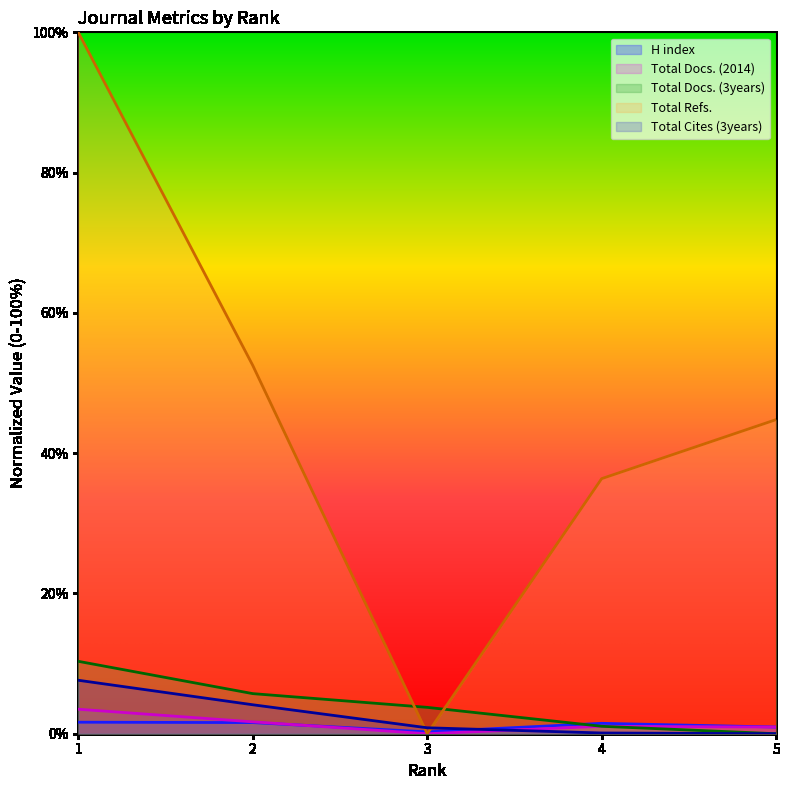

How many values in the H index series exceed 1?

3